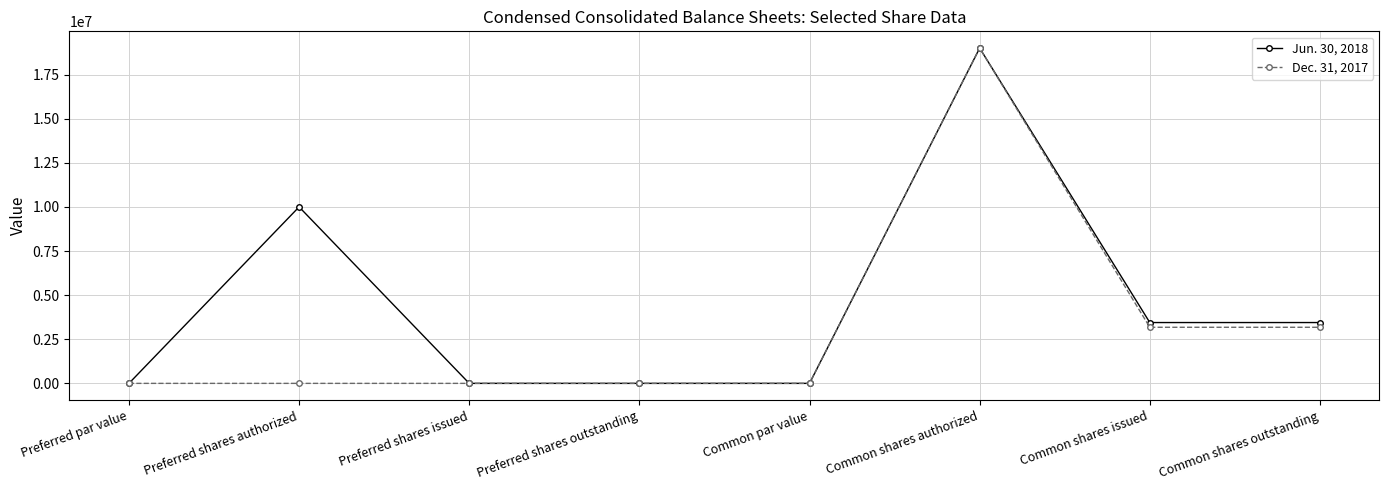

What is the difference between the Dec. 31, 2017 values at Common shares outstanding and Common par value?

3178756.0